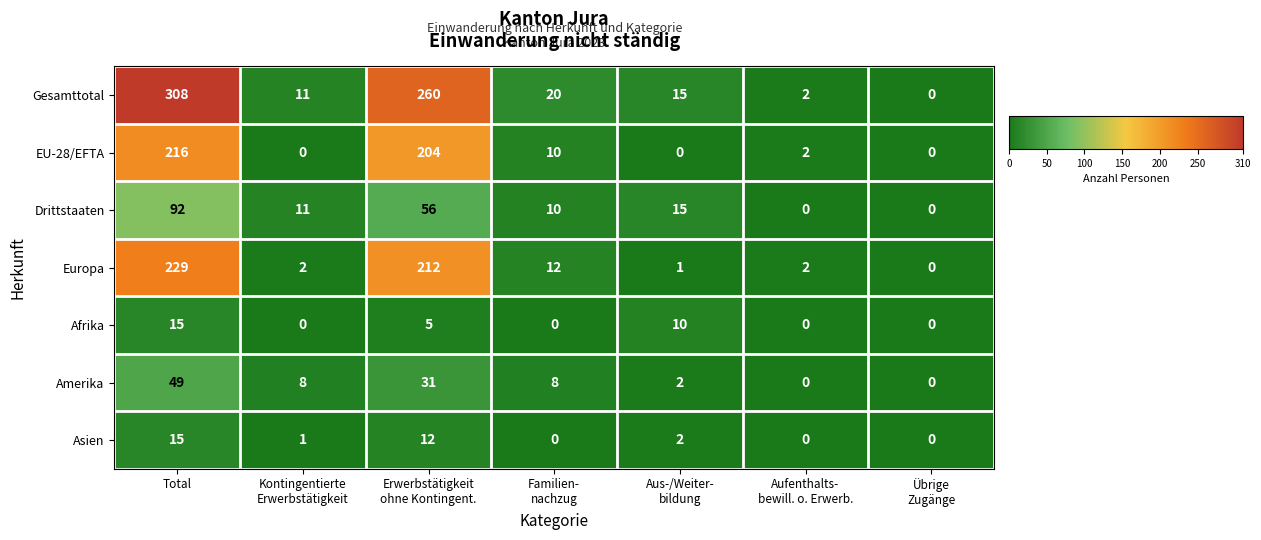

How many data points does each series have?

7